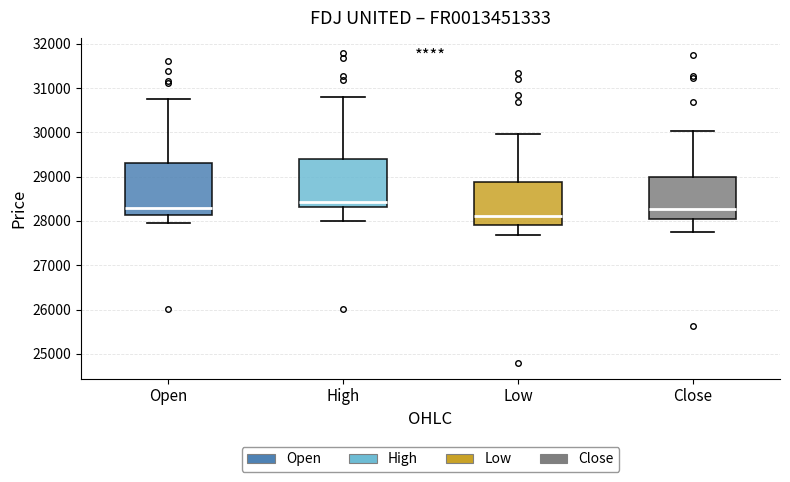

Reading left to right, transcribe this box plot: for each box, give where its median line is, the range the box spans, and where its two whiskers end, as read against the y-axis. The values are not printed on the chart, so give them approximately, as read against the axis.

Open: median 28300, box 28100 to 29300, whiskers 27900 to 30800
High: median 28400, box 28300 to 29400, whiskers 28000 to 30800
Low: median 28100, box 27900 to 28900, whiskers 27700 to 30000
Close: median 28300, box 28000 to 29000, whiskers 27700 to 30000